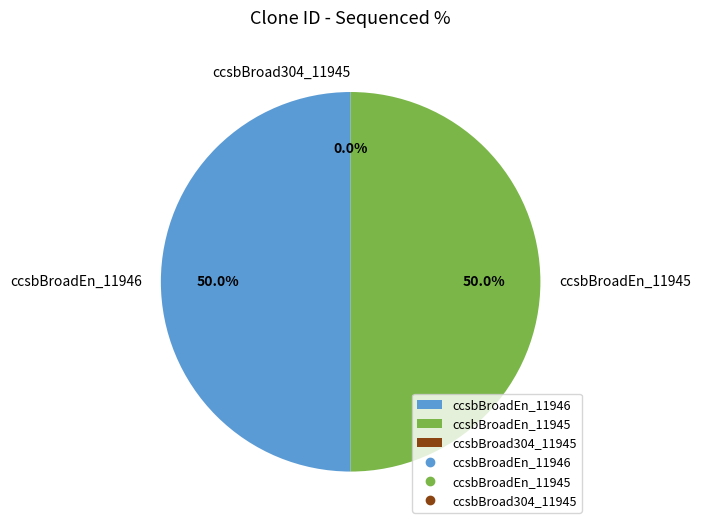

To the nearest percent, what is the average slice percentage?

33%